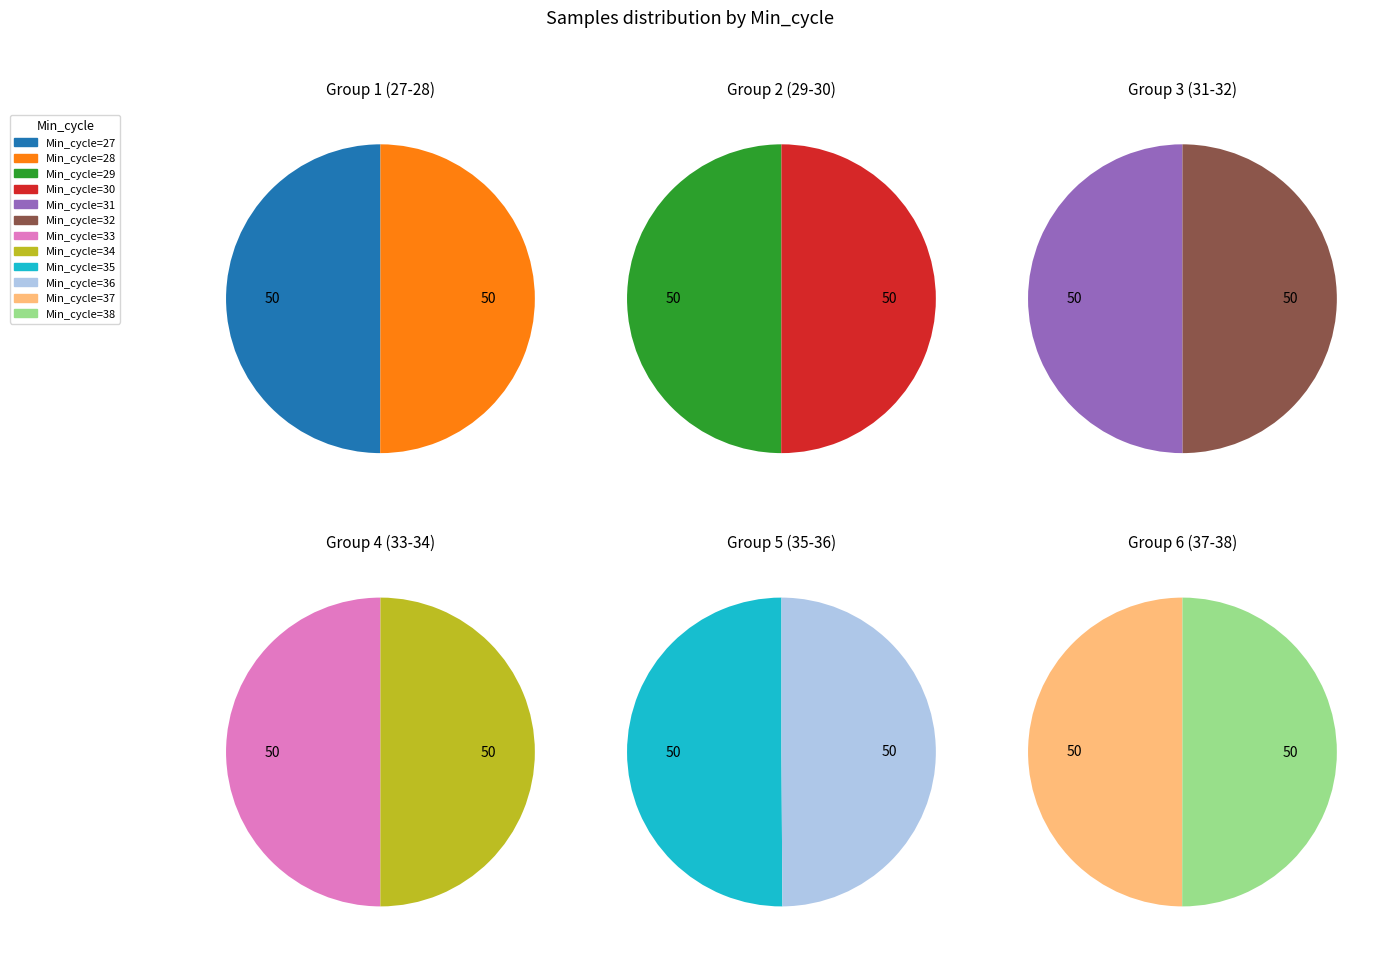

Does 29 represent more than half of the total?

No